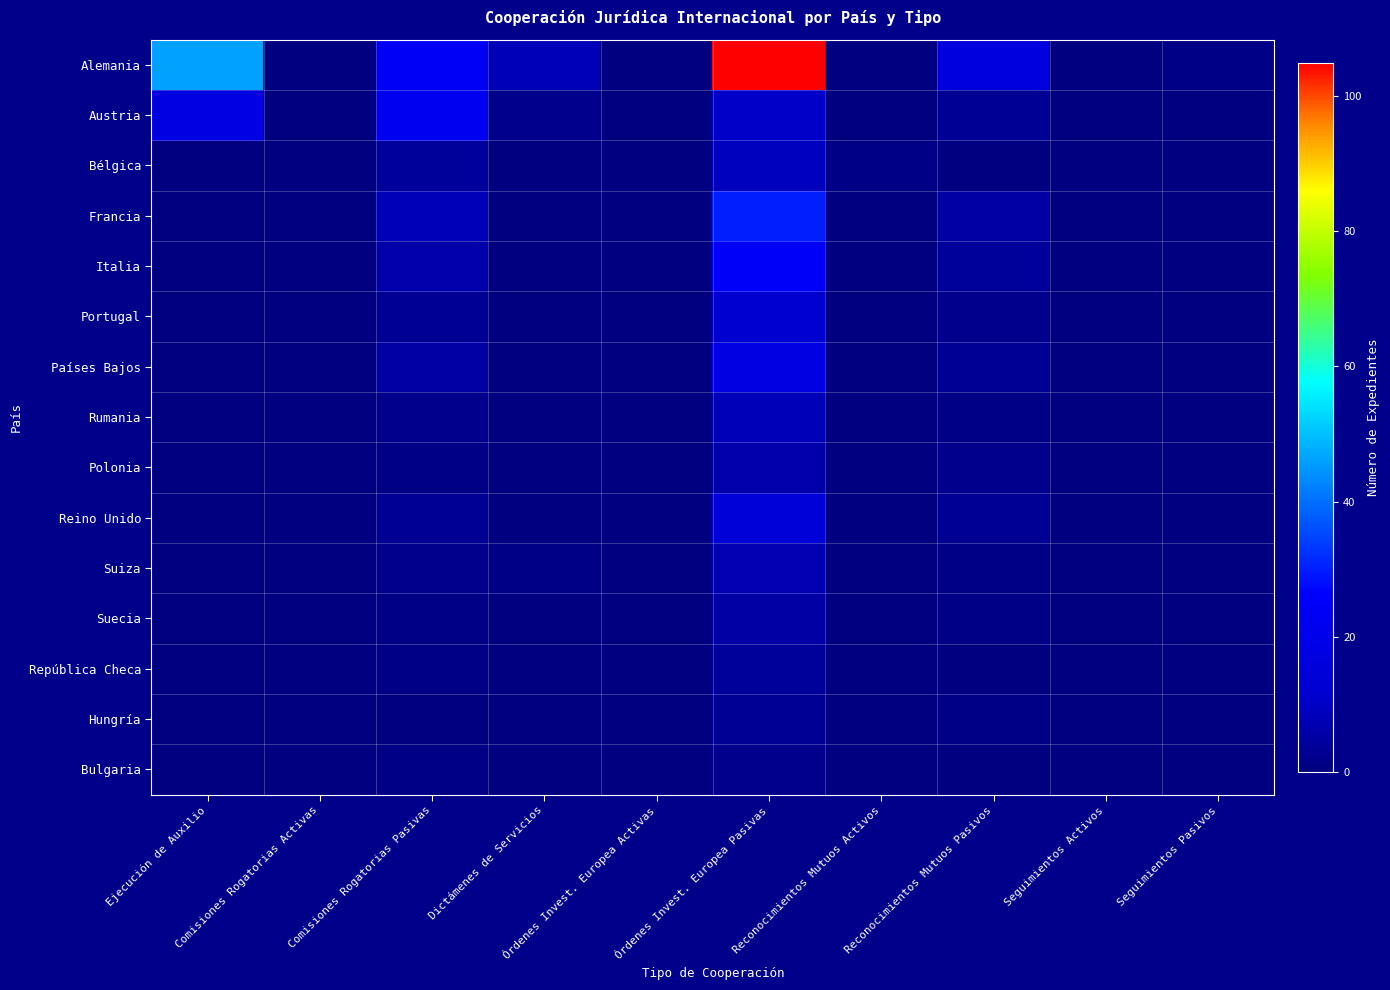

How many categories are shown in the chart?

10